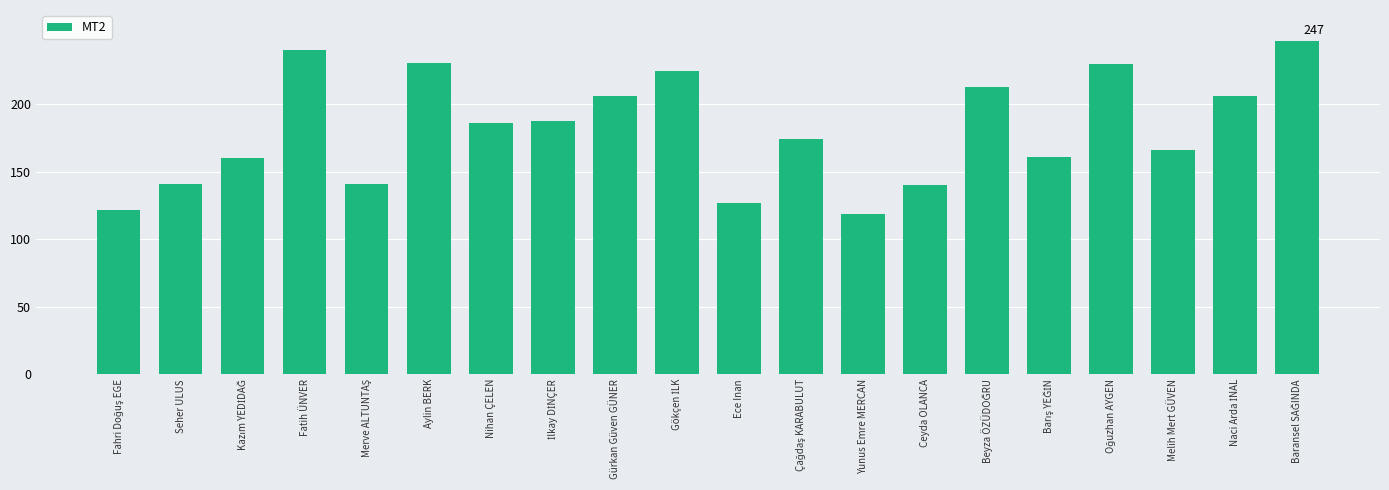

The value at Aylin BERK is 301. True or false?

False